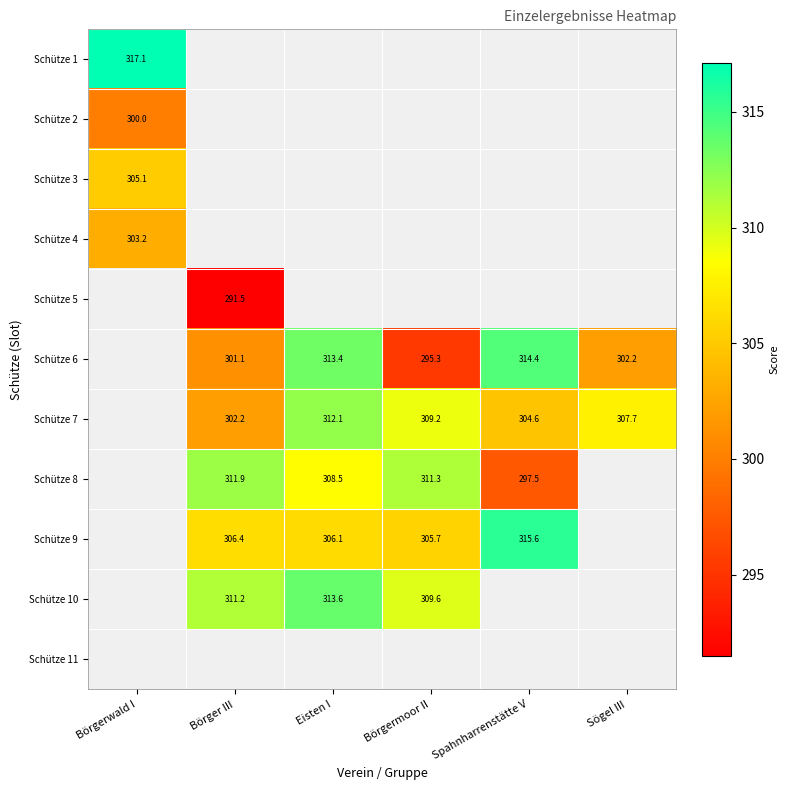

Is it true that Schütze 6 equals 476.9 at Börgermoor II?

False